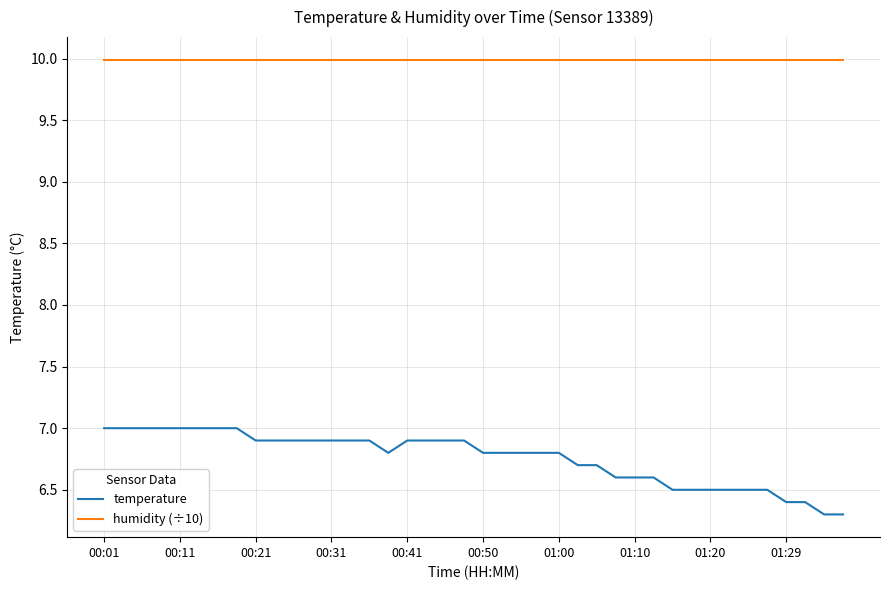

Which series has the largest total across all categories?

humidity (÷10)